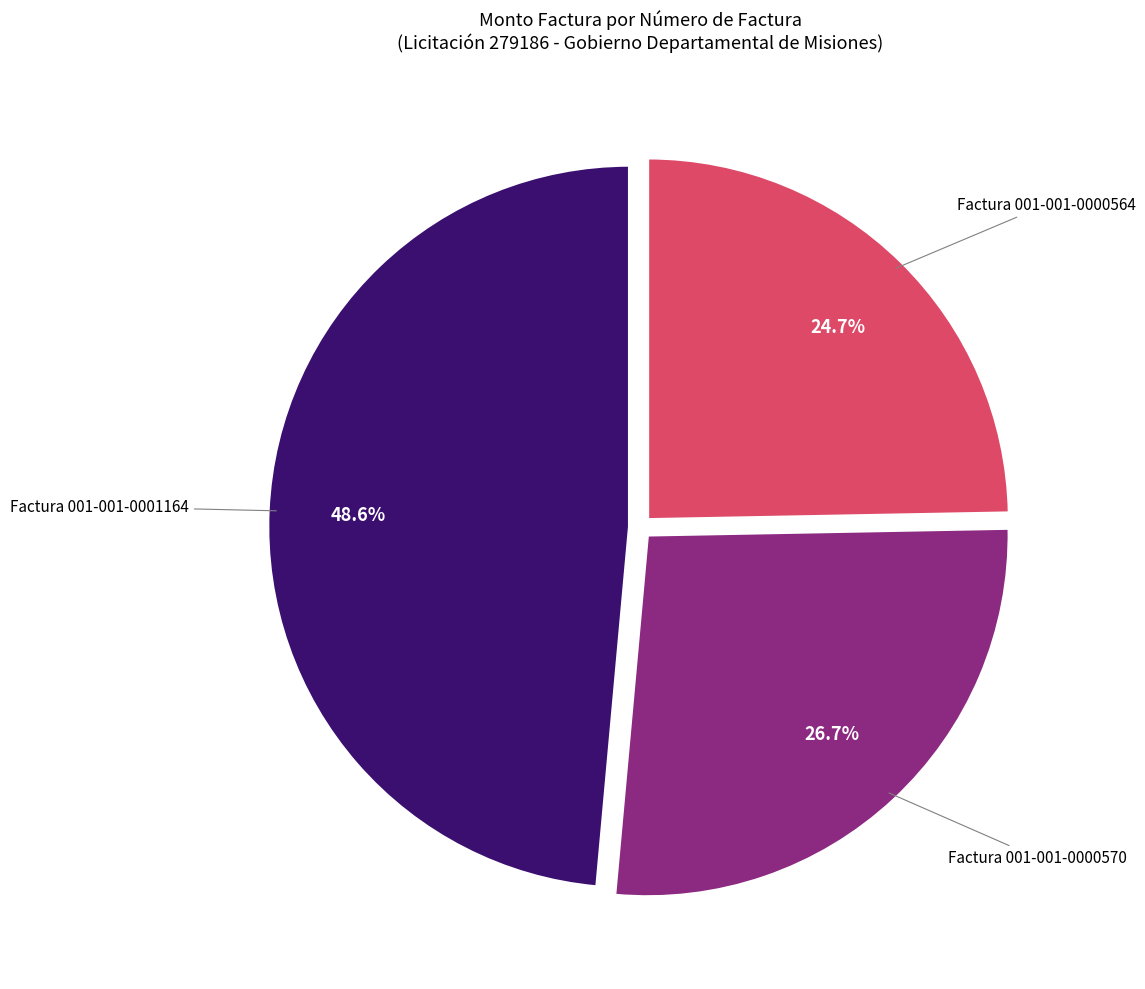

Is there any slice that represents more than half of the pie?

No